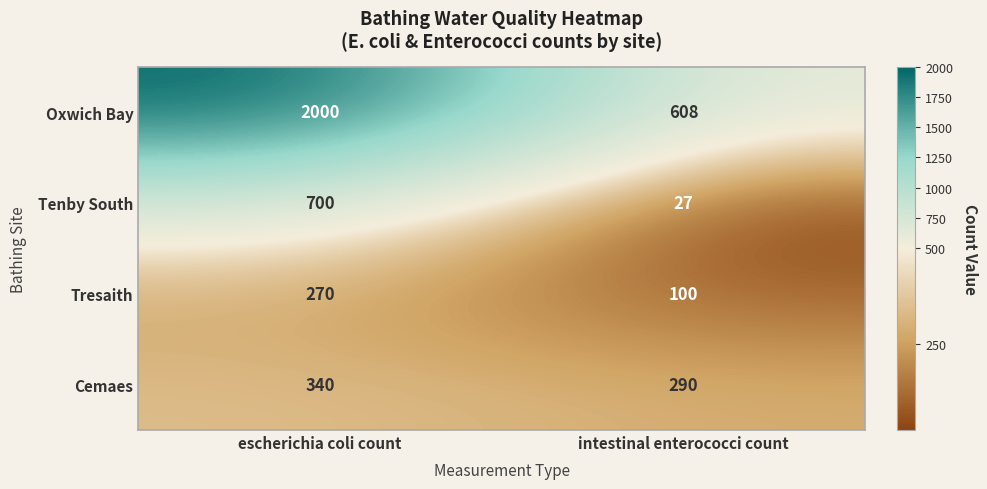

At which category is the sum across all series the highest?

escherichia coli count